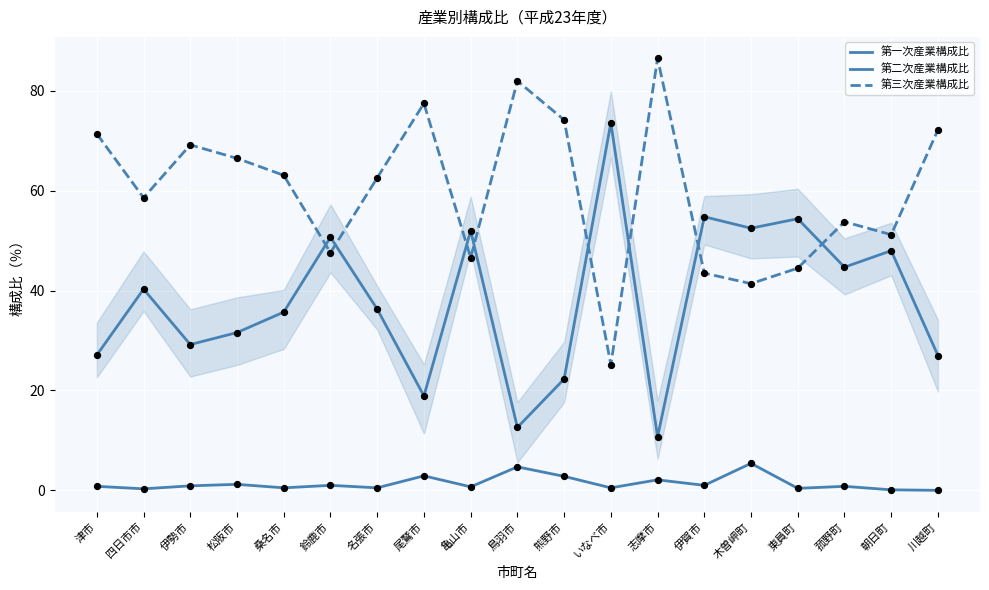

Which series has the largest total across all categories?

第三次産業構成比